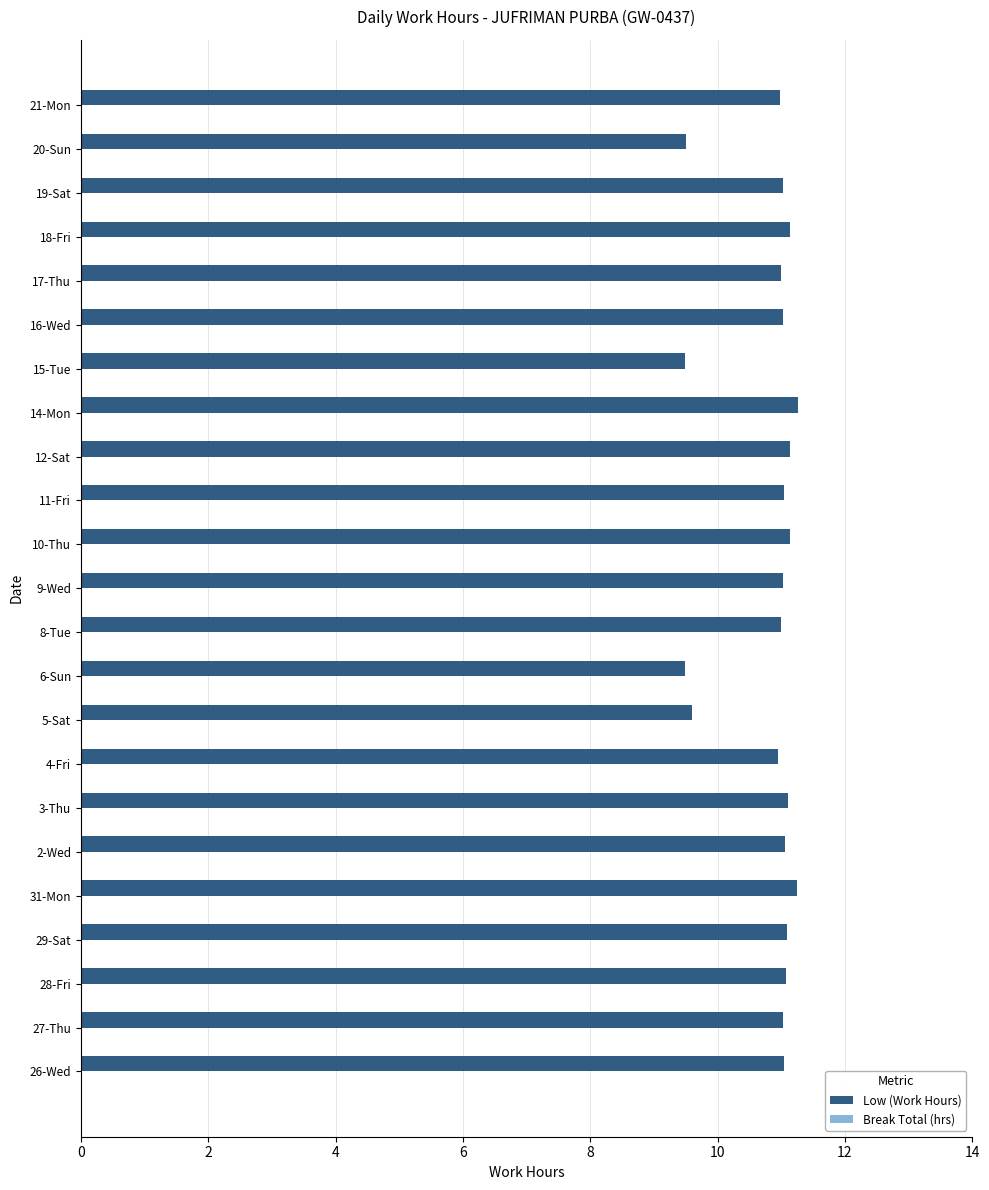

What is the minimum value shown in the chart?

9.5